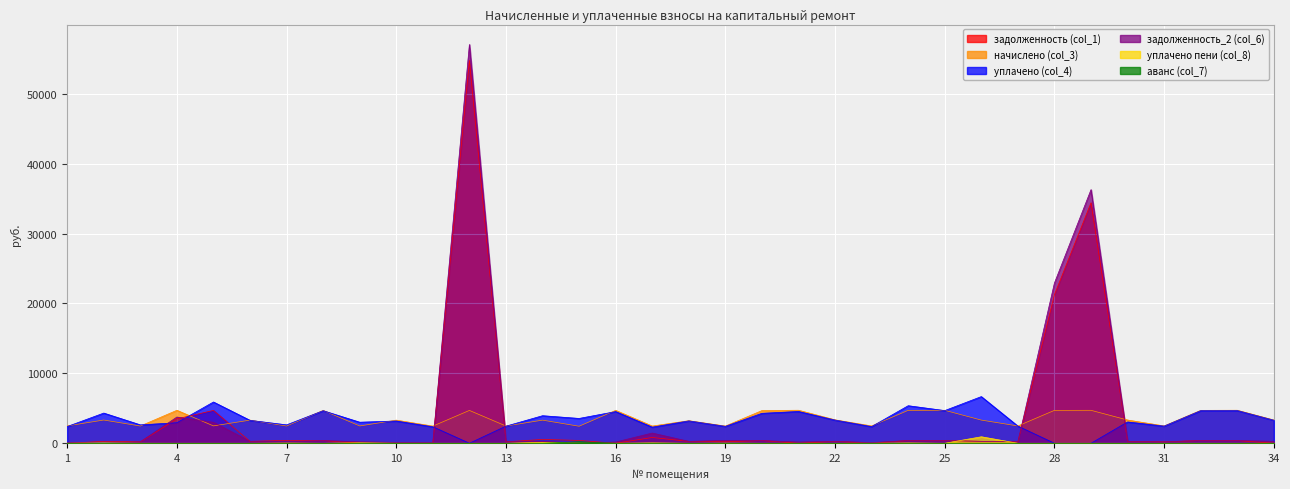

What is the sum of all начислено (col_3) values?

118393.3